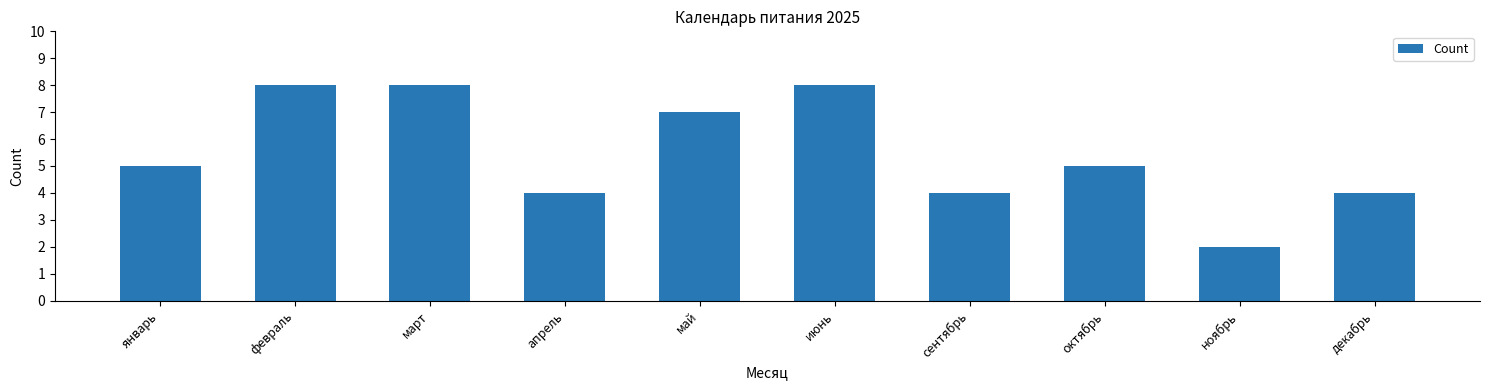

What is the sum of the values at май and сентябрь?

11